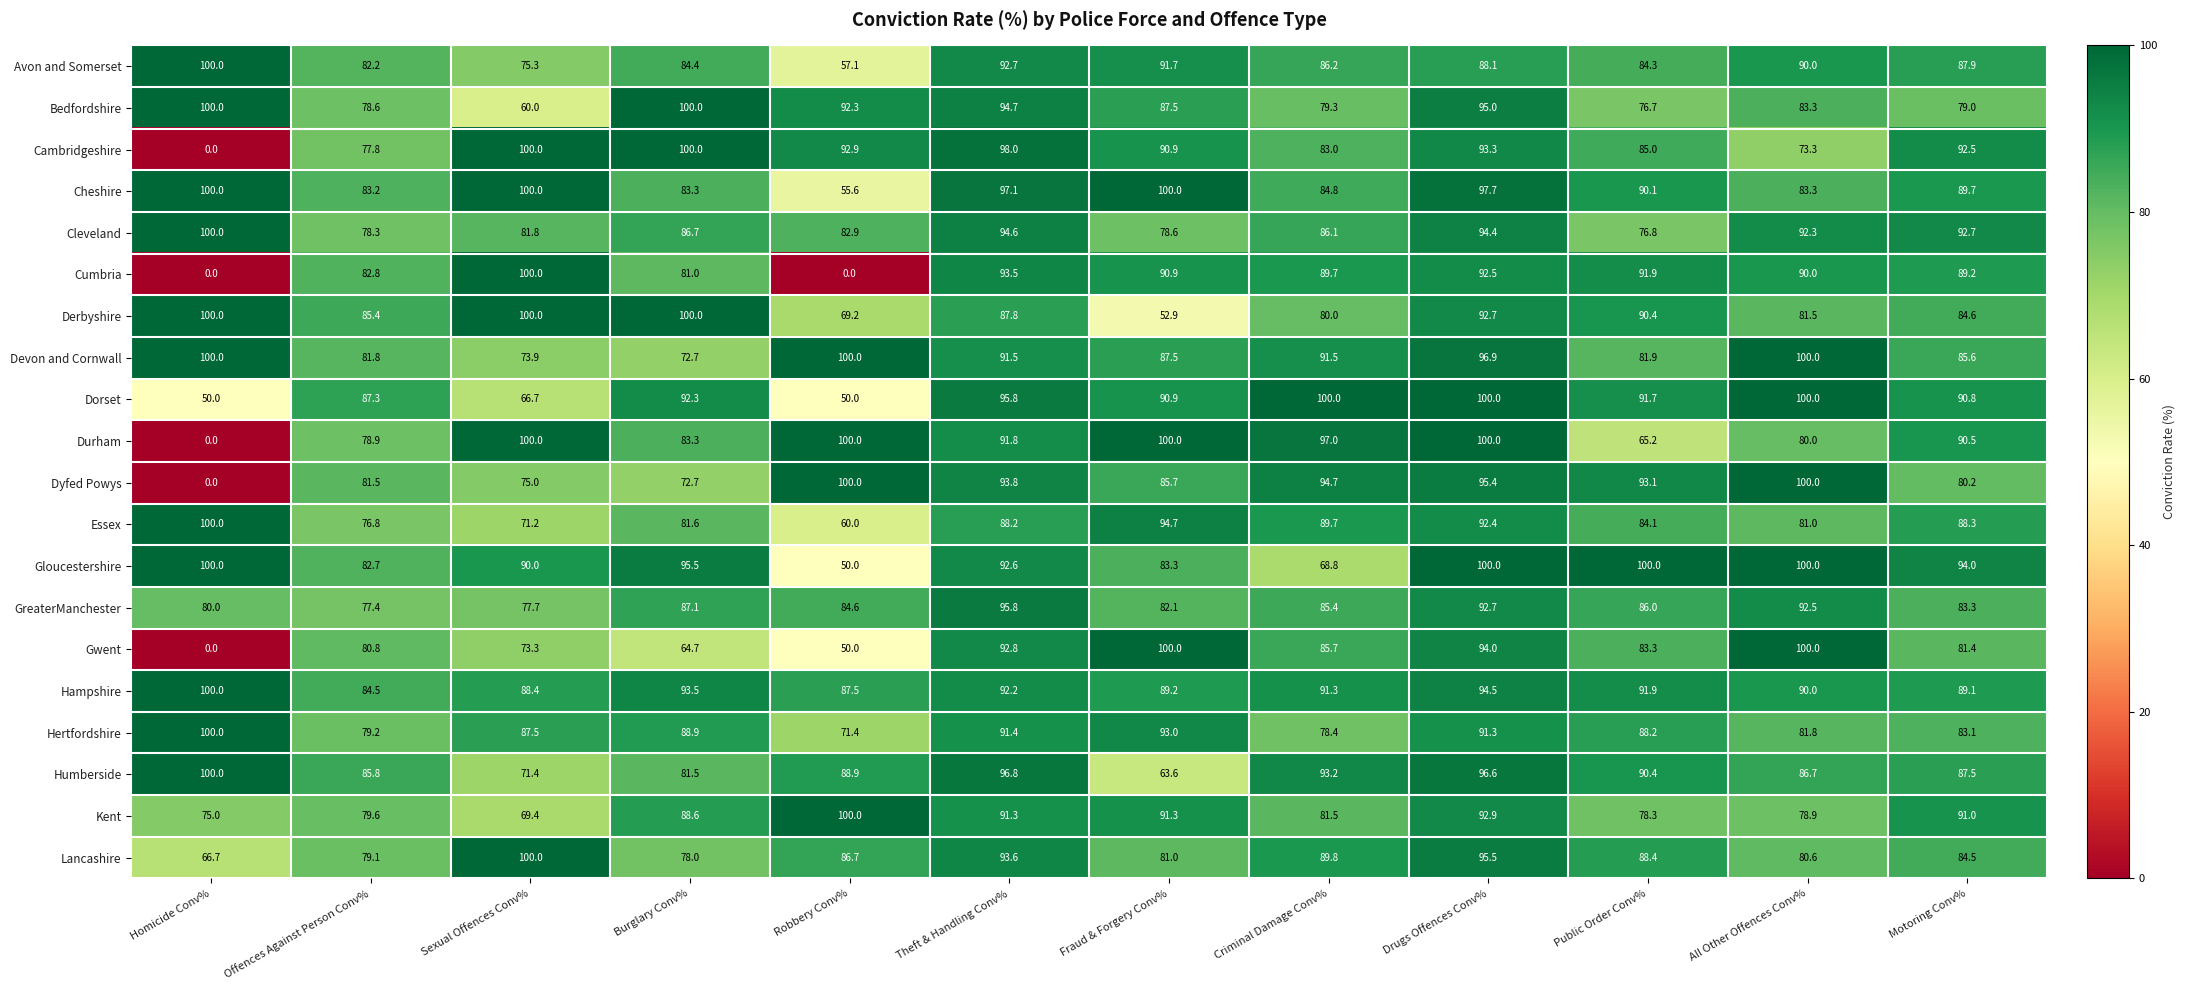

The Devon and Cornwall series shows 91.5 at Criminal Damage Conv%. True or false?

True